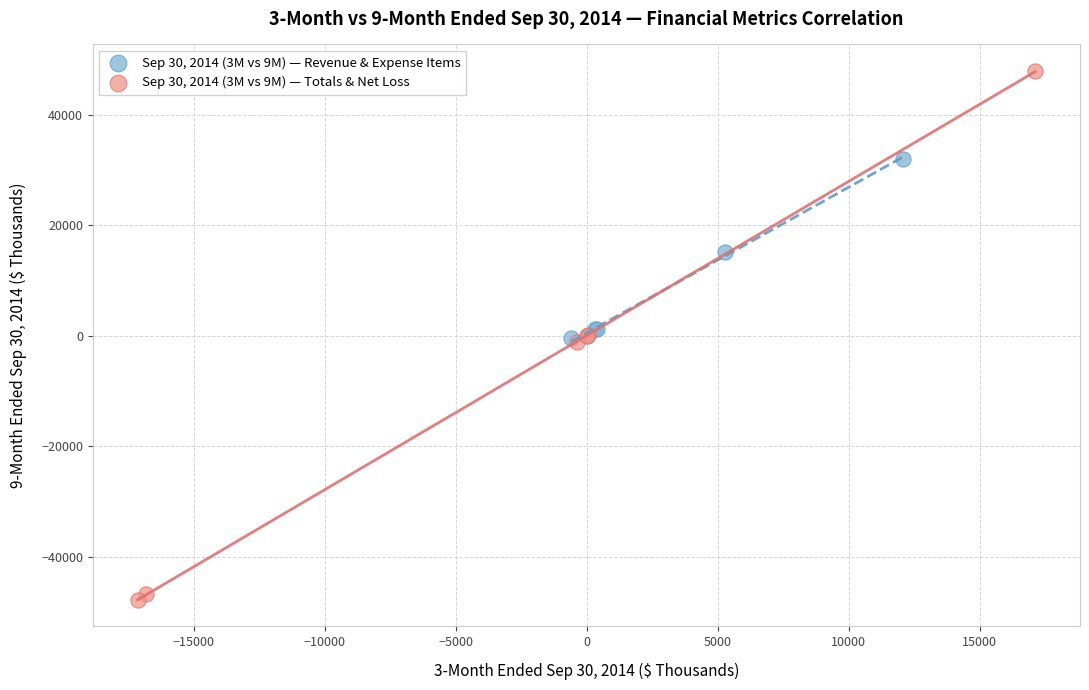

Which series contains the lowest Y value?

Sep 30, 2014 (3M vs 9M) — Totals & Net Loss